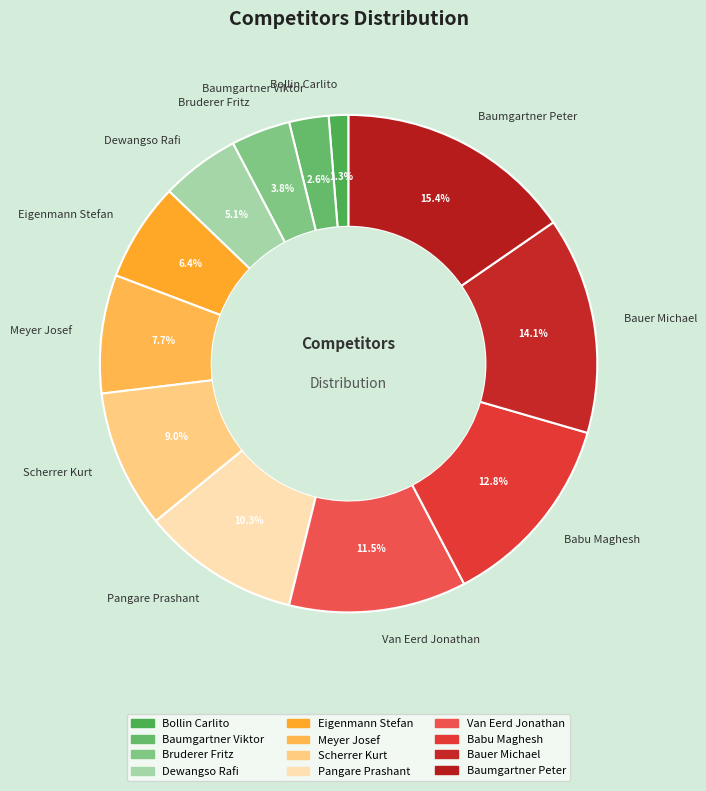

Approximately how many times larger is the value at Scherrer Kurt compared to Van Eerd Jonathan?

0.8